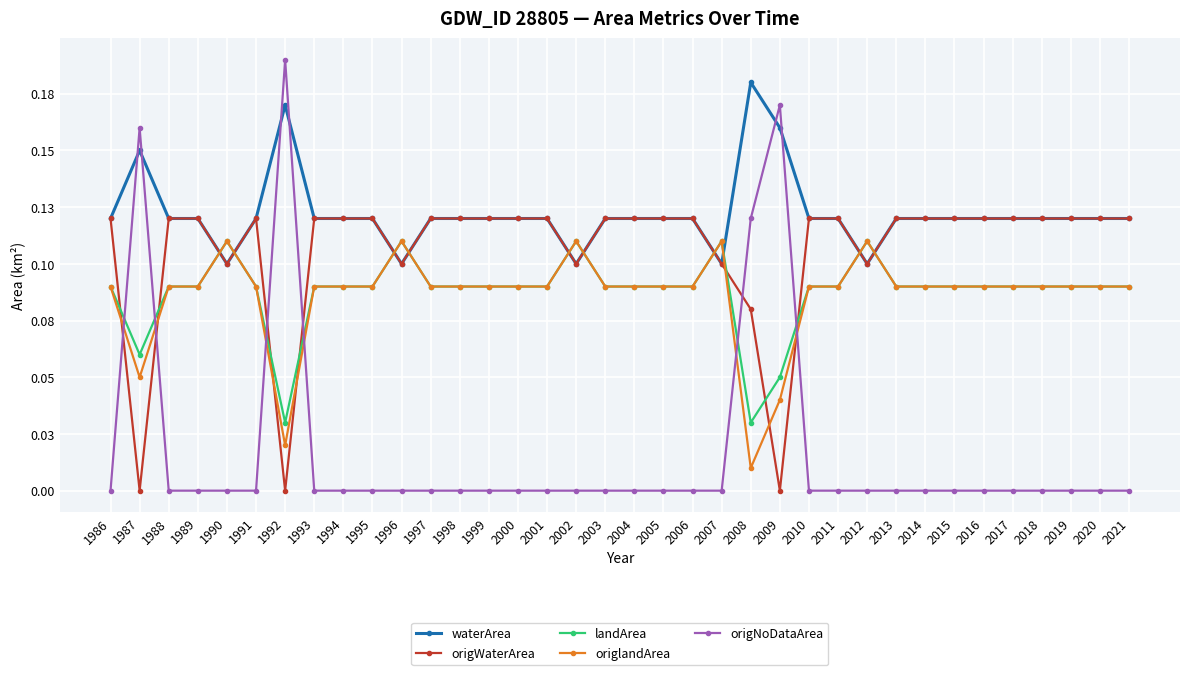

True or false: origWaterArea and origNoDataArea intersect in this chart.

True